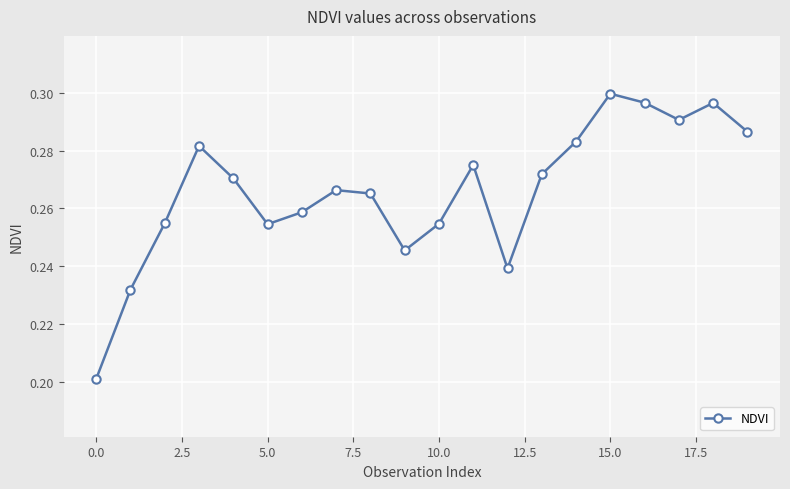

How many interior local valleys (lower than both neighbors) does the data have?

4